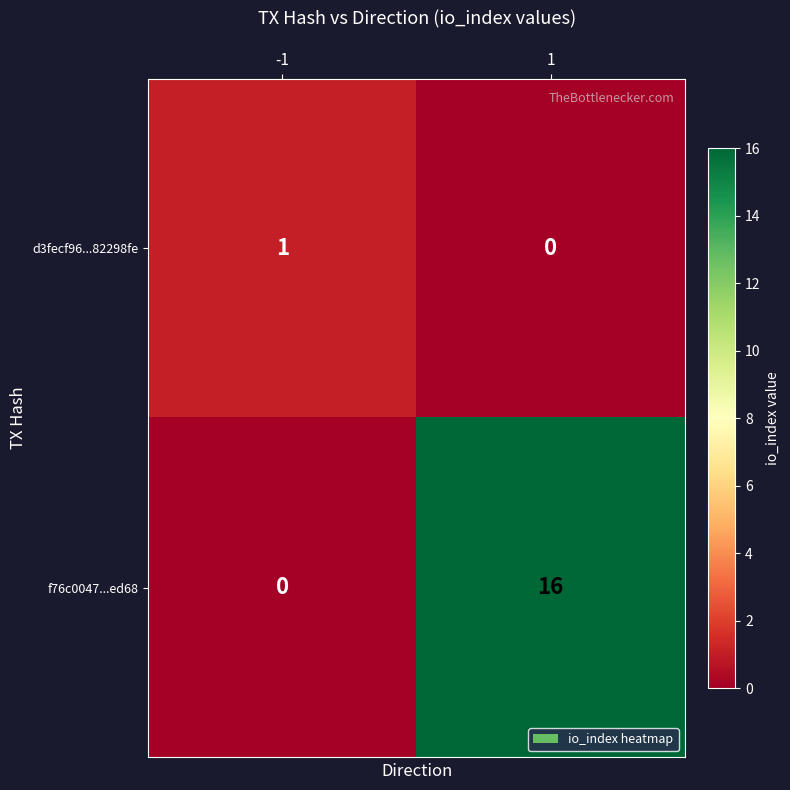

Reading left to right, extract all data points from this chart.

d3fecf96...82298fe: -1=1	1=0
f76c0047...ed68: -1=0	1=16